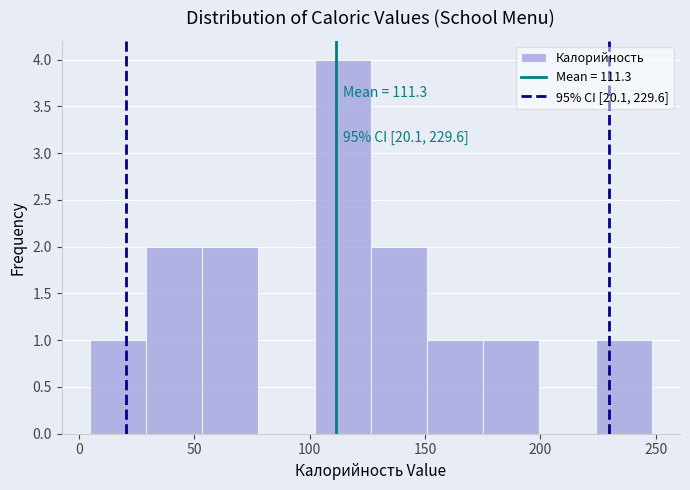

Over which range of the x-axis is the bar tallest?

100 to 125